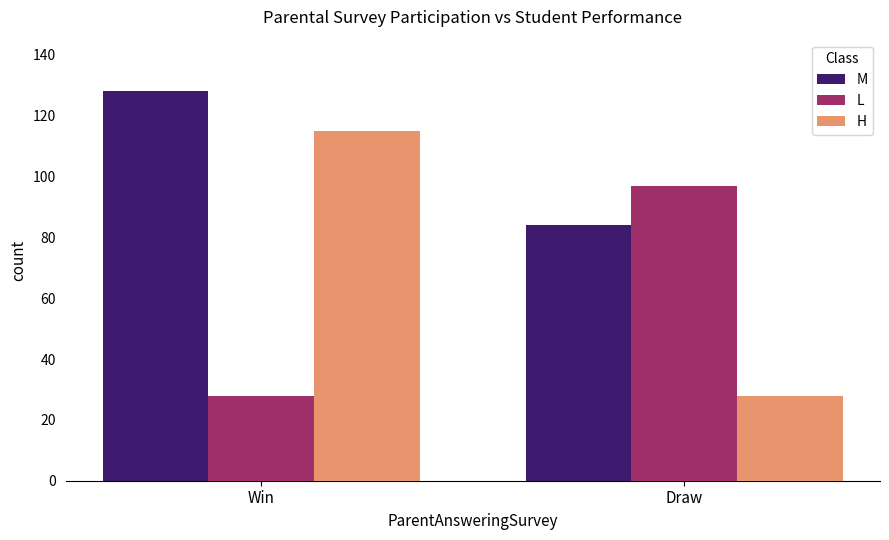

What is the value of the L bar at the 1st from the left?

28